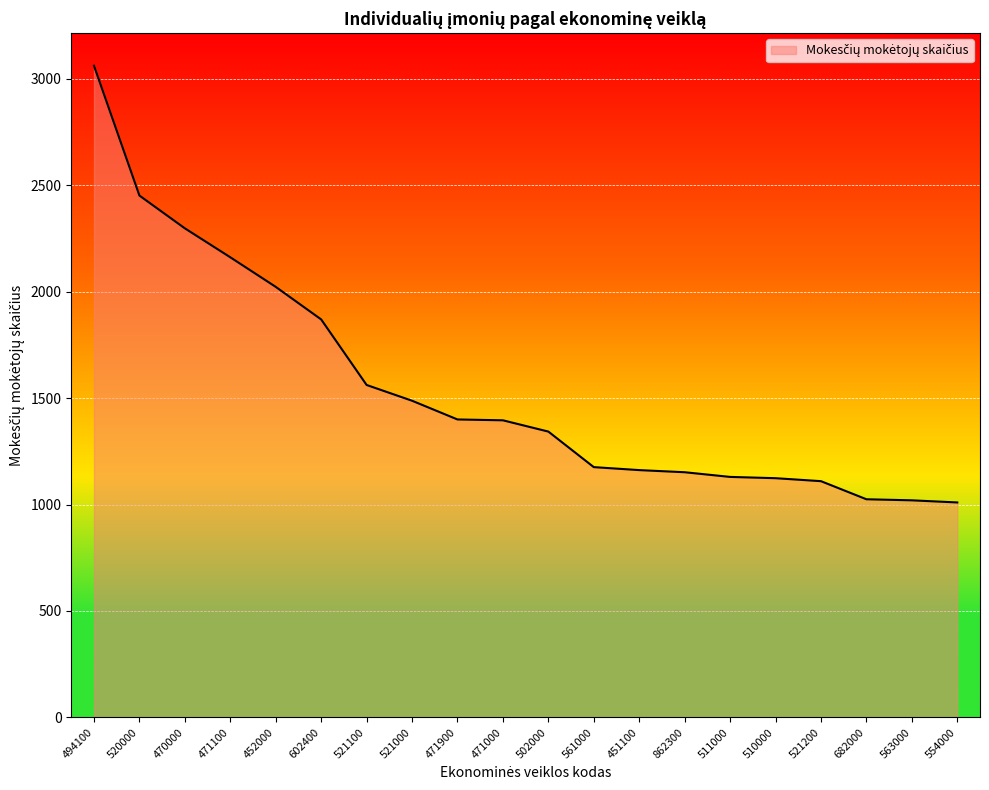

What is the smallest value displayed?

1010